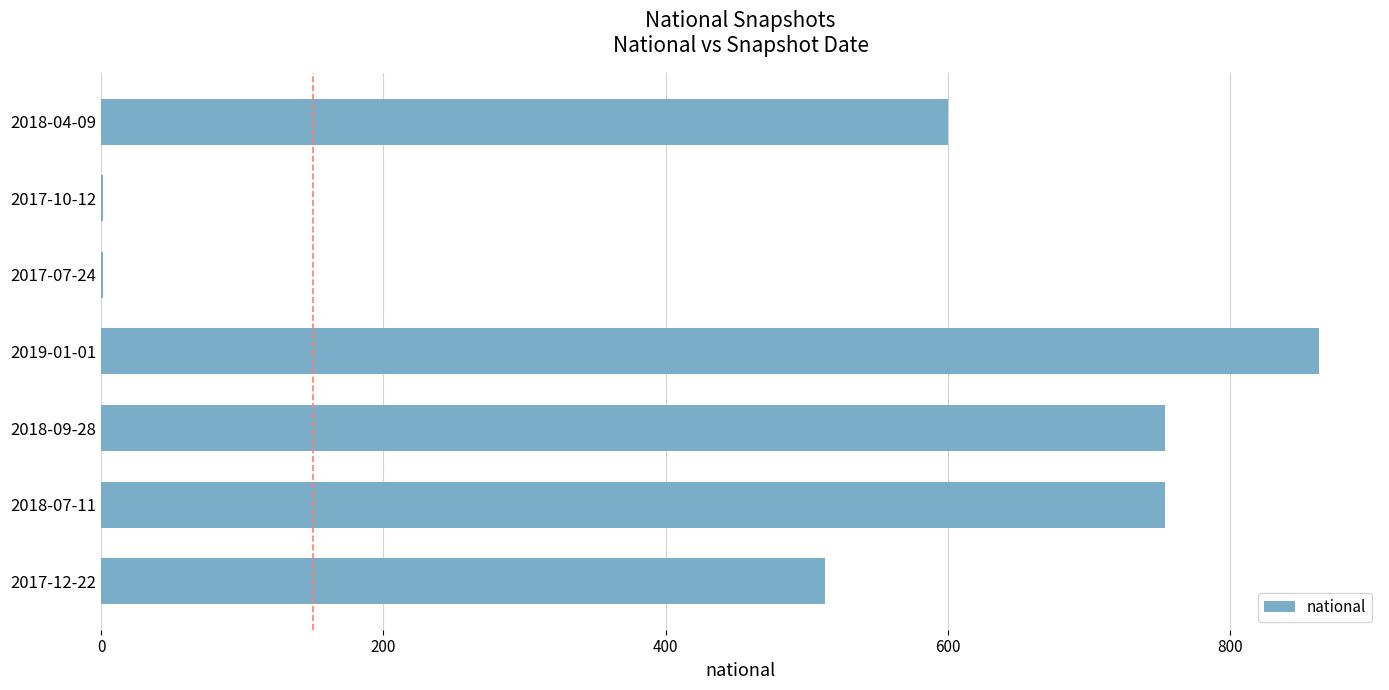

What is the change in value from 2018-04-09 to 2019-01-01?

+263